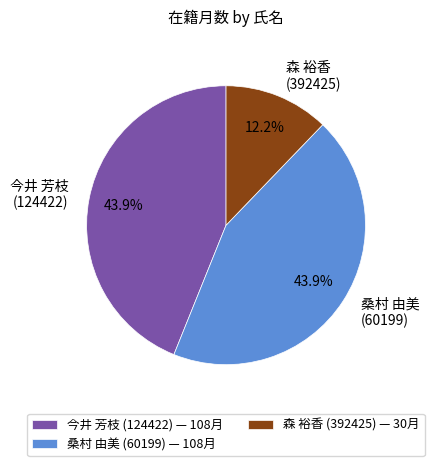

Approximately how many times larger is the value at 桑村 由美 (60199) compared to 今井 芳枝 (124422)?

1.0